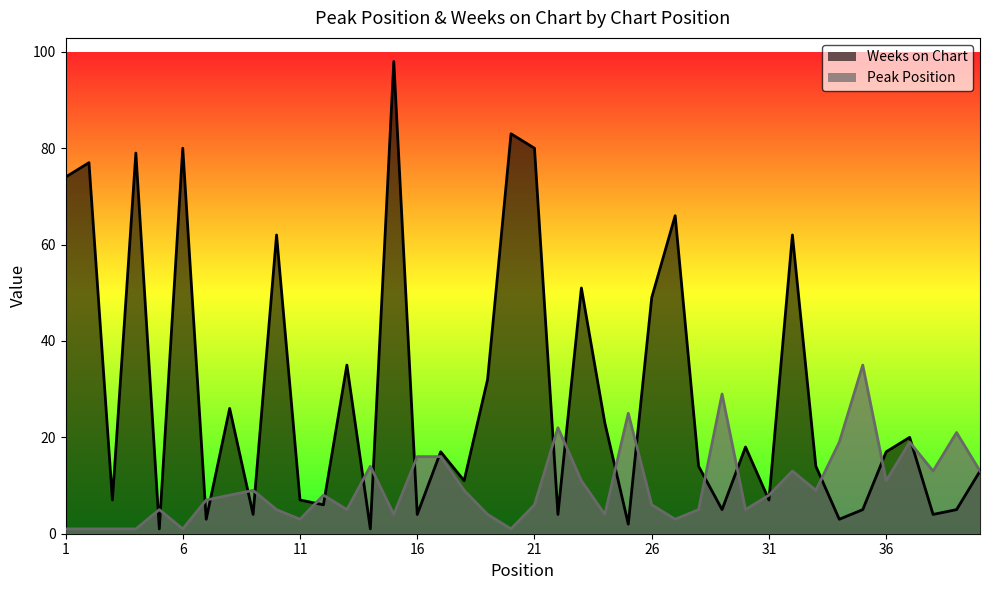

List the series in order of their overall mean, lowest first.

Peak Position, Weeks on Chart